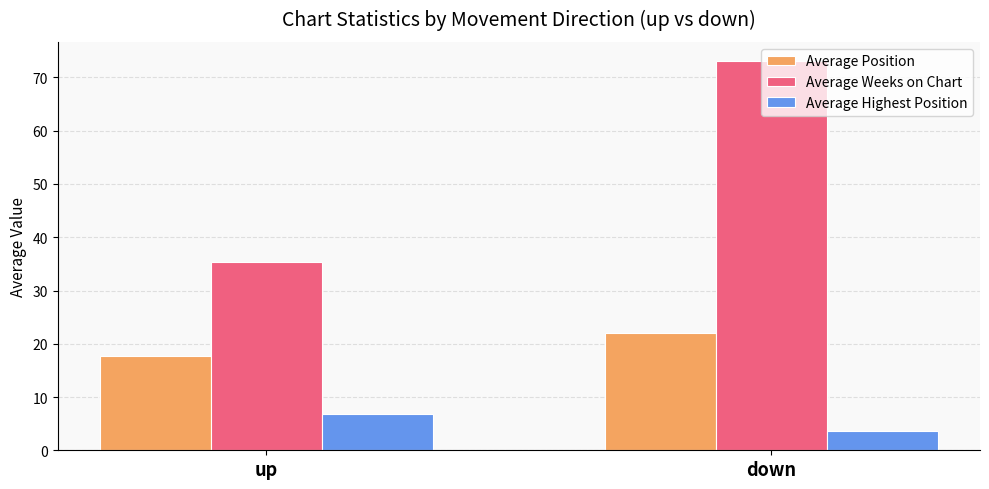

Which series has the largest range (max minus min)?

Average Weeks on Chart